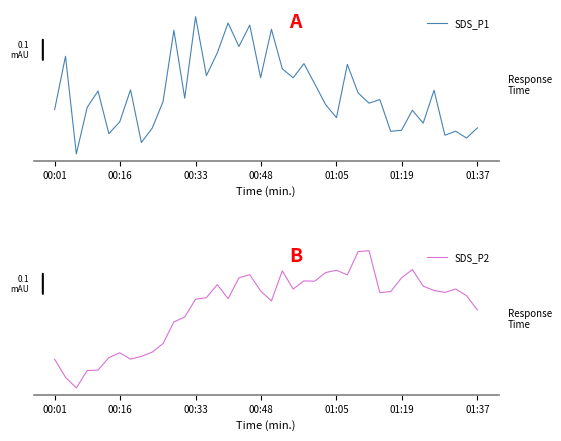

Count the number of categories in the chart.

40